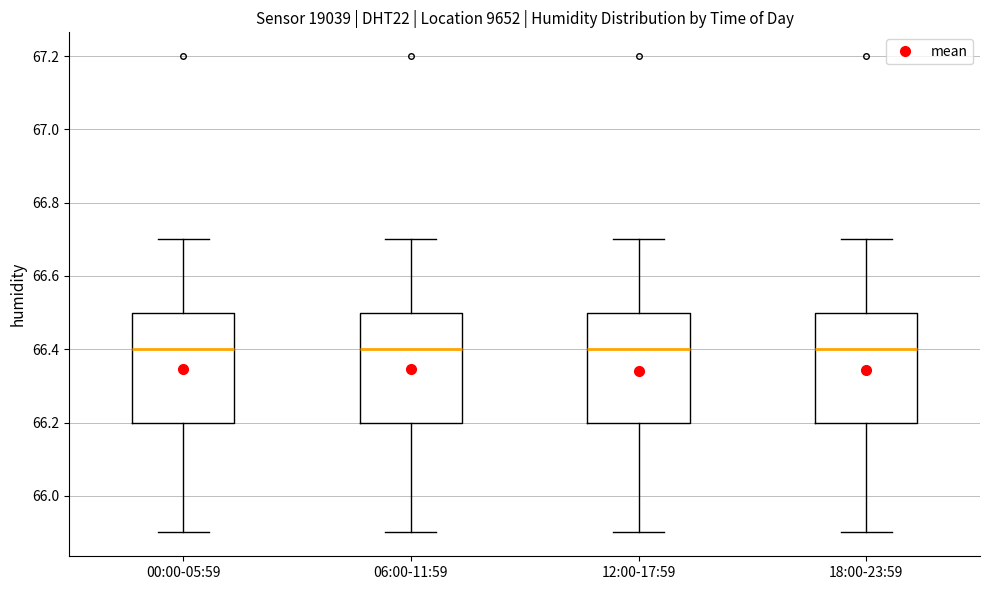

Reading left to right, read every box against the y-axis: the position of its median line, the range the box covers, and the ends of its whiskers. The values are not printed on the chart, so give them approximately, as read against the axis.

00:00-05:59: median 66.4, box 66.2 to 66.5, whiskers 65.9 to 66.7
06:00-11:59: median 66.4, box 66.2 to 66.5, whiskers 65.9 to 66.7
12:00-17:59: median 66.4, box 66.2 to 66.5, whiskers 65.9 to 66.7
18:00-23:59: median 66.4, box 66.2 to 66.5, whiskers 65.9 to 66.7